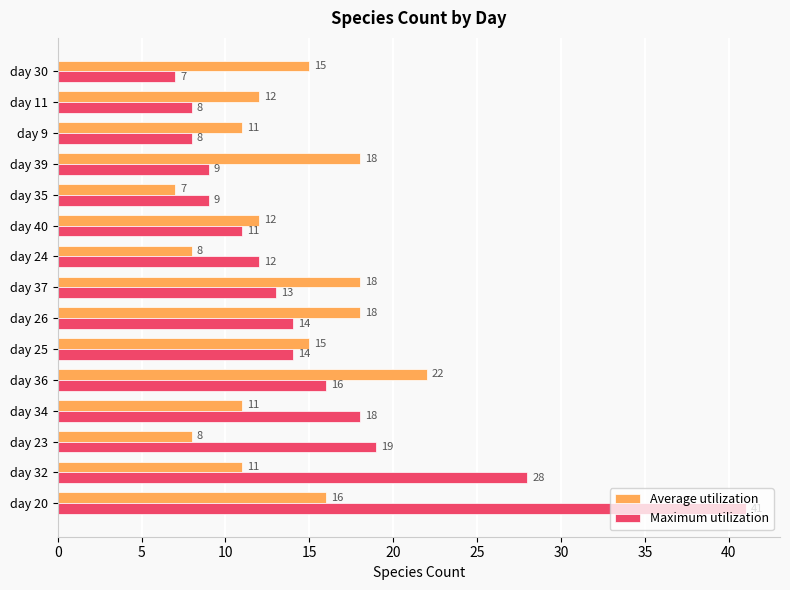

The value of Maximum utilization at day 9 is 14. True or false?

False